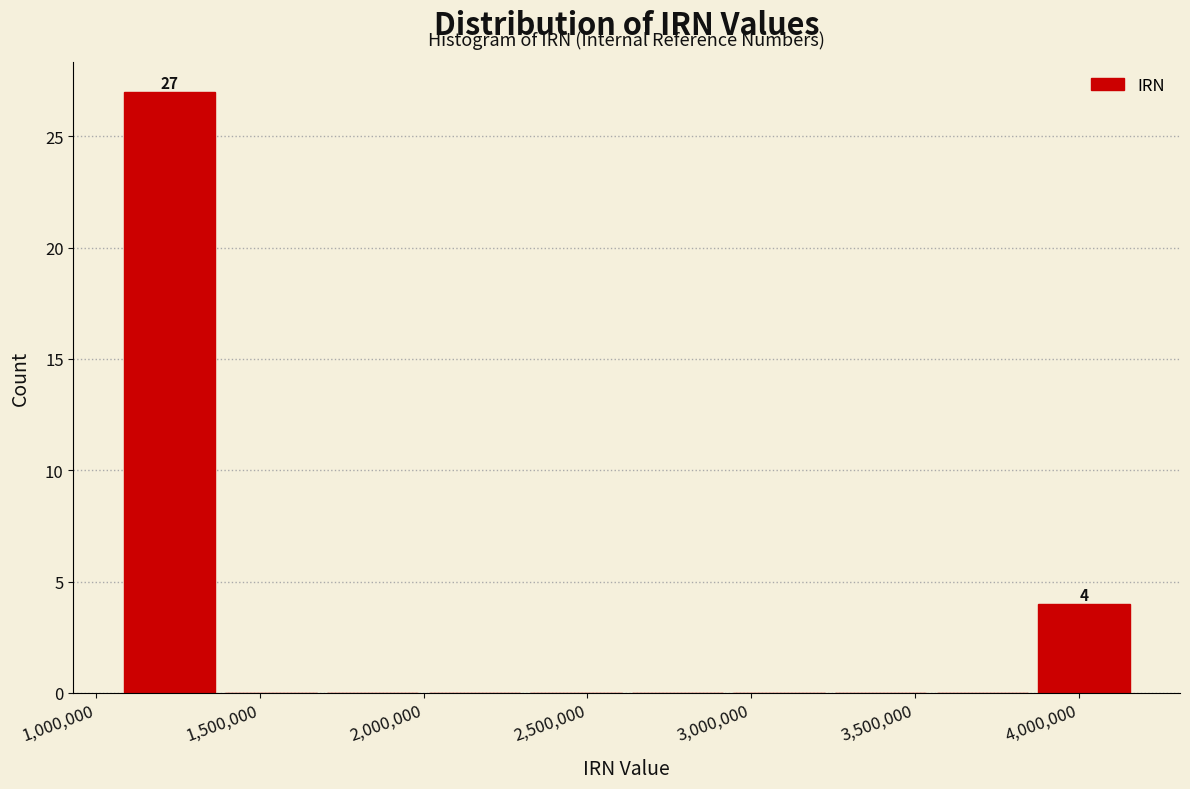

Over which range of the x-axis is the bar tallest?

1100000 to 1400000